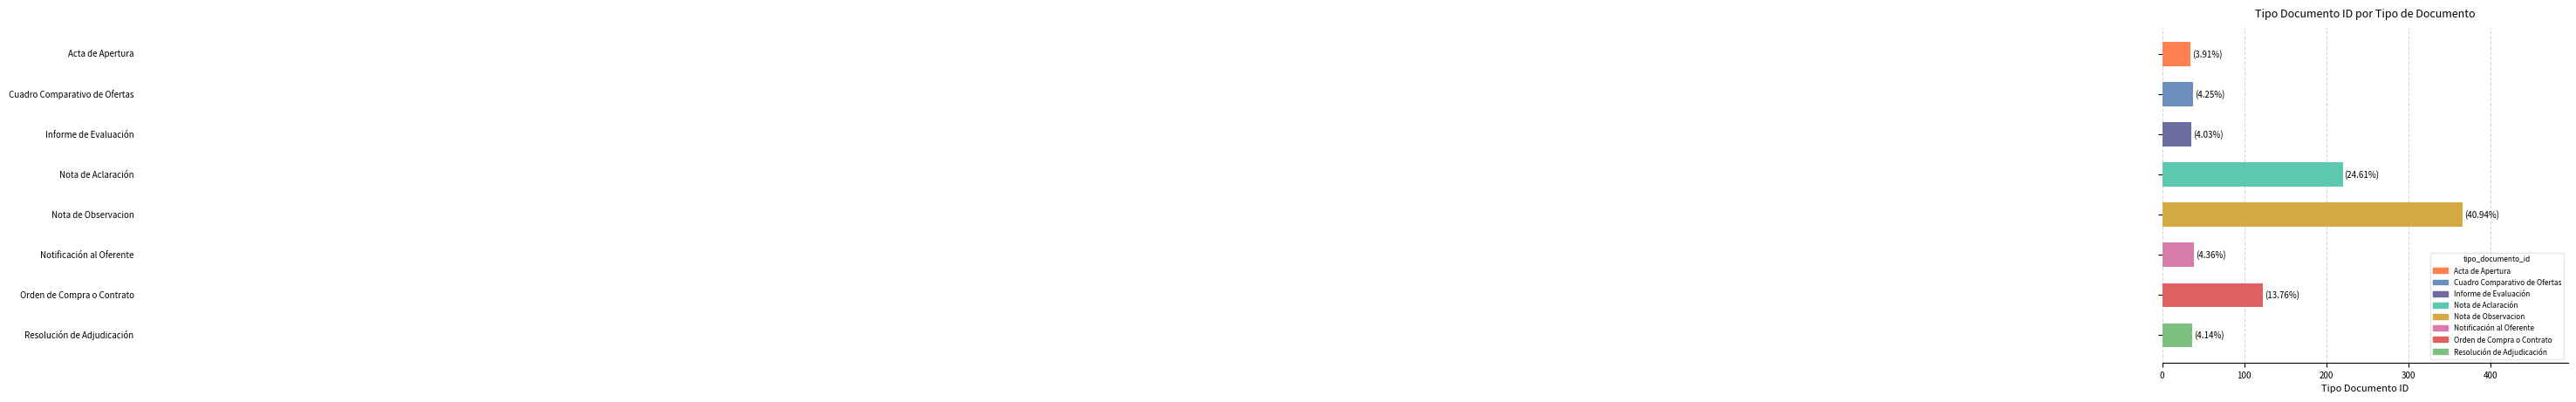

What is the average value?

112